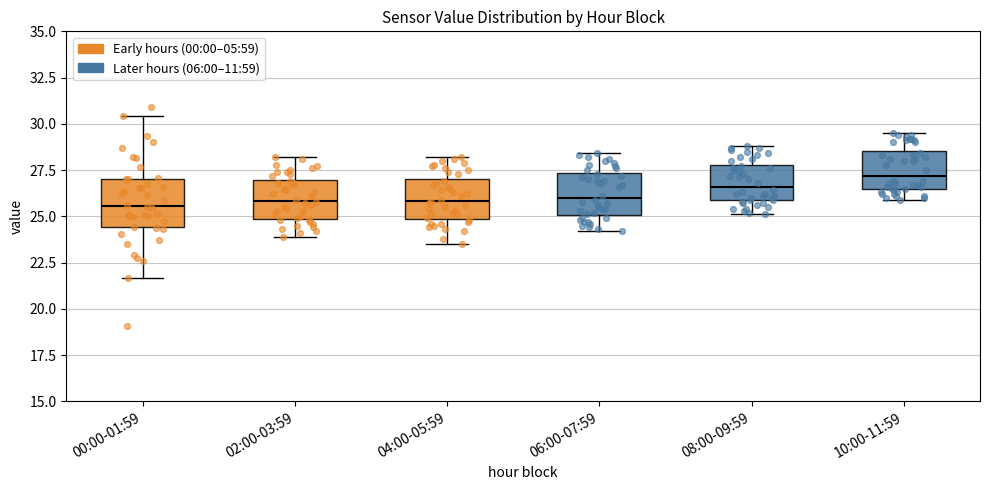

Where does the median line of the box for 10:00-11:59 sit on the y-axis? The values are not printed on the chart, so give them approximately, as read against the axis.

27.0